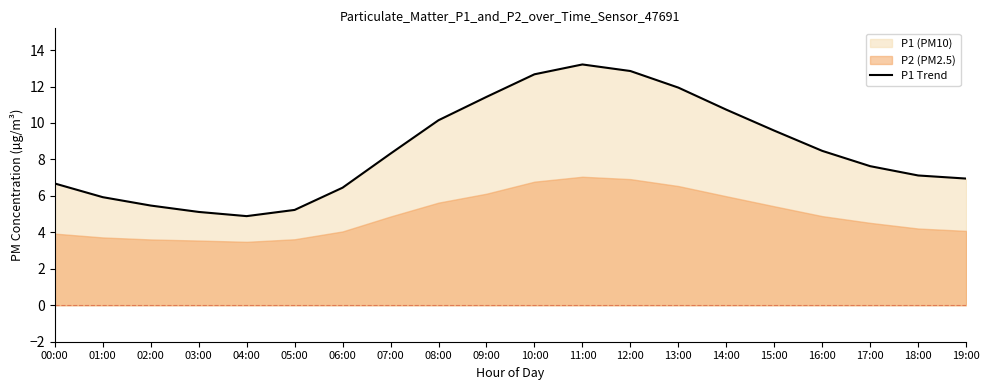

What is the difference between the values at 10:00 and 19:00?

5.7